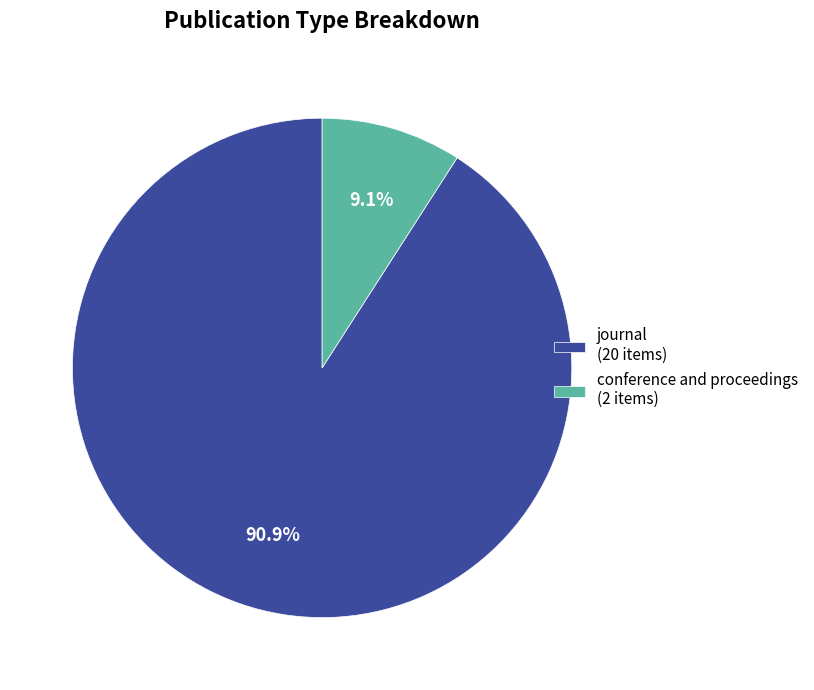

To the nearest percent, what portion does journal represent?

91%